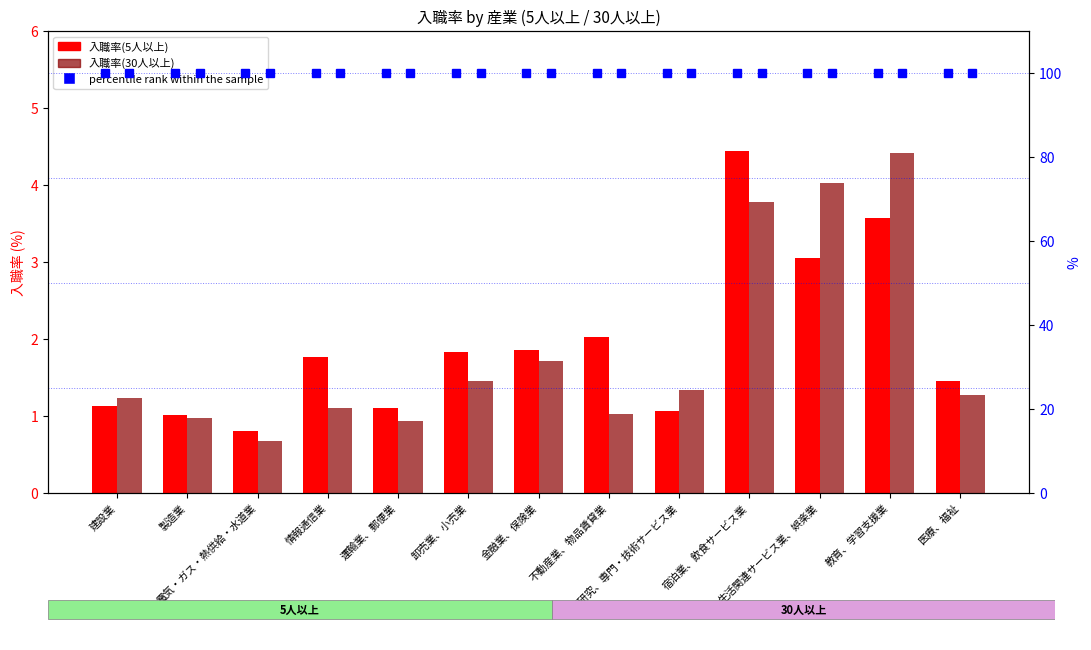

How many bars are there in each group?

2